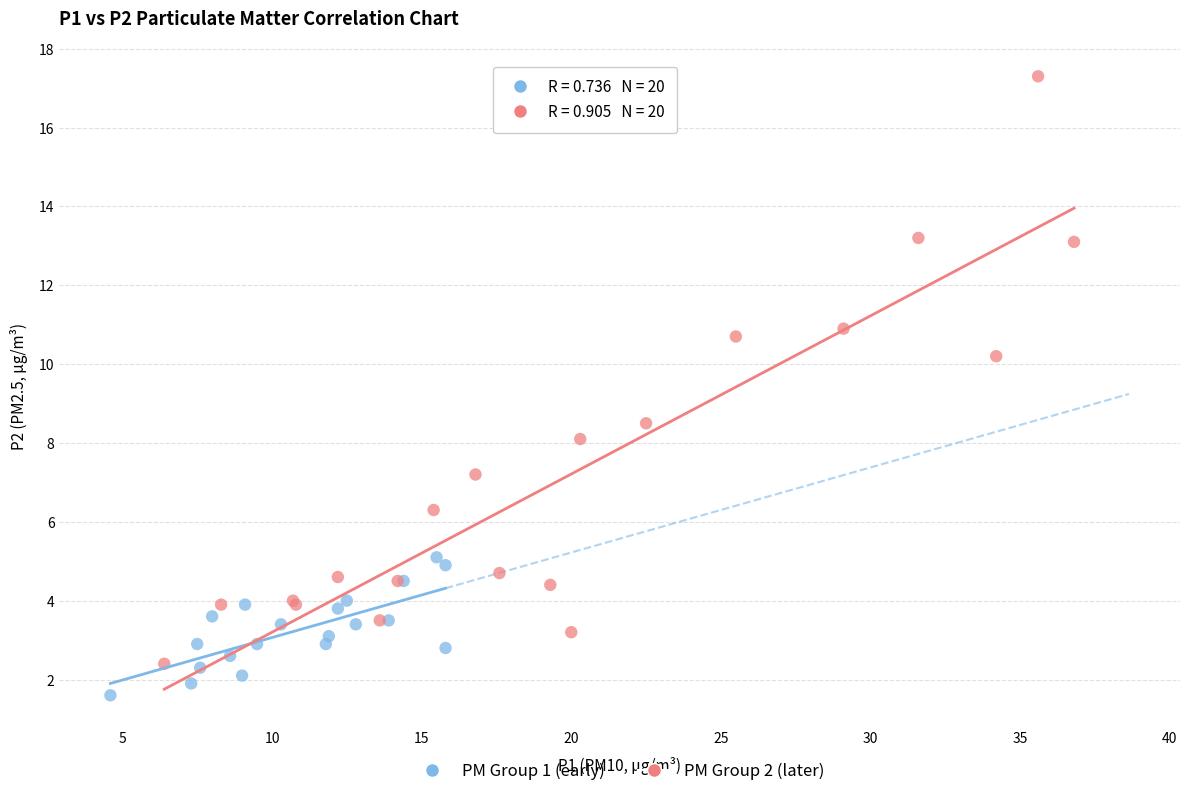

Which series contains the highest Y value?

PM Group 2 (later)